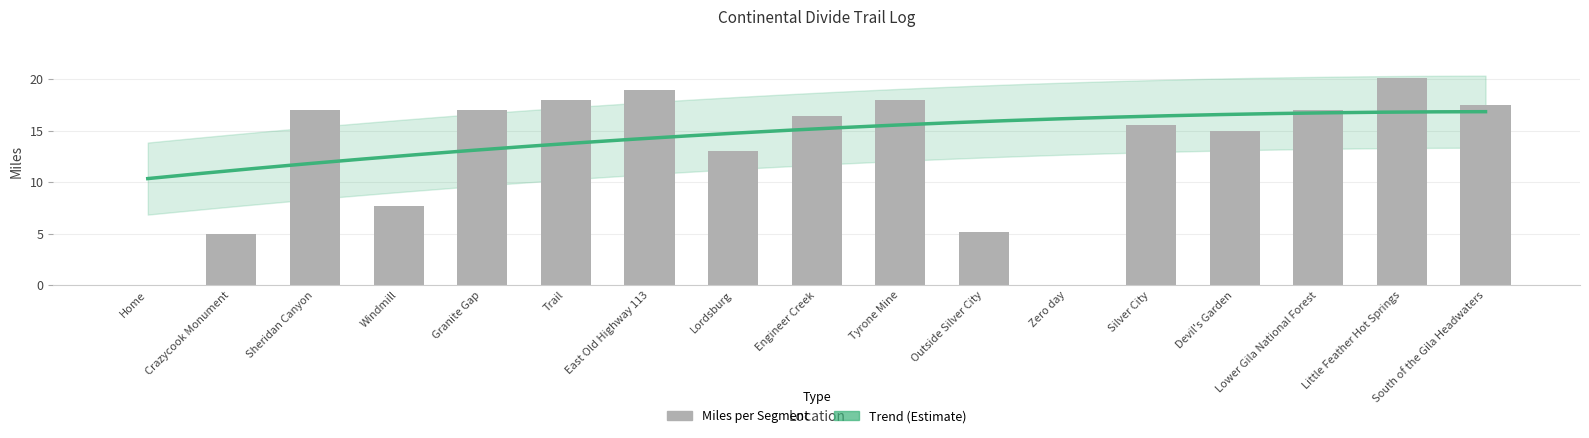

What is the difference between the maximum and minimum values?

20.1